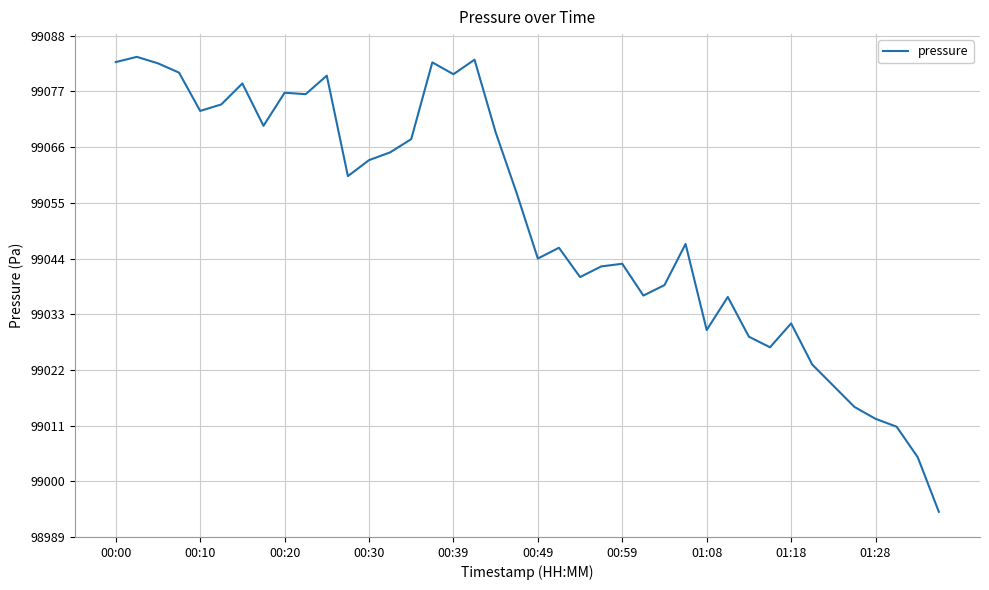

What is the smallest value displayed?

98994.0